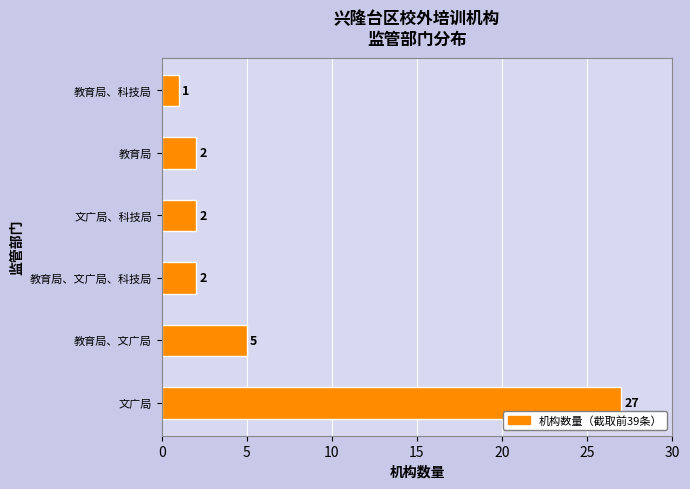

Approximately how many times larger is the value at 教育局、文广局 compared to 教育局、文广局、科技局?

2.5